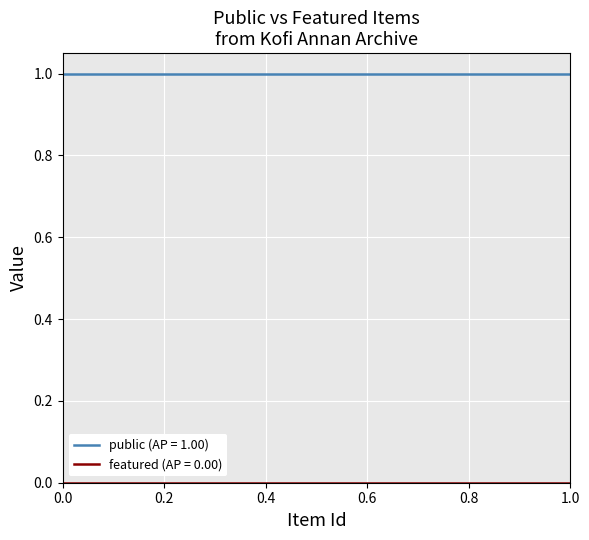

Which series has the largest total across all categories?

public (AP = 1.00)